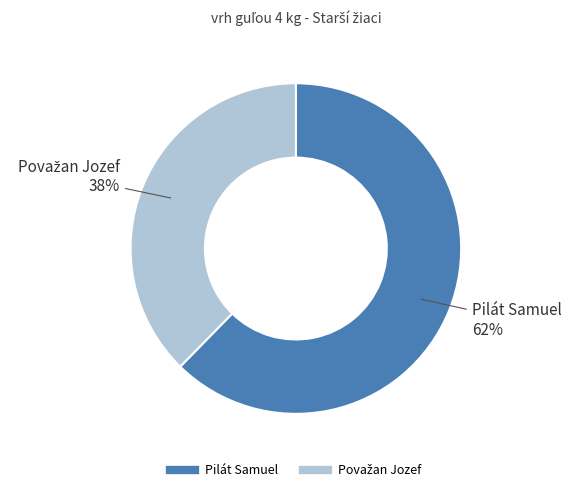

What percentage is the Pilát Samuel slice, to the nearest percent?

62%